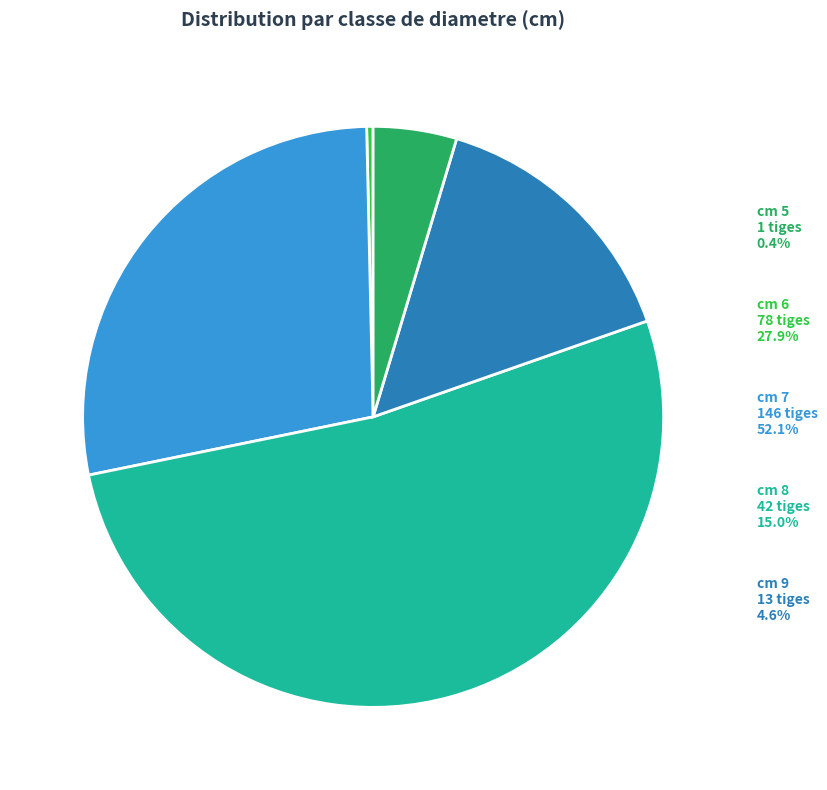

What is the total percentage of 9 and 7?

56.8%